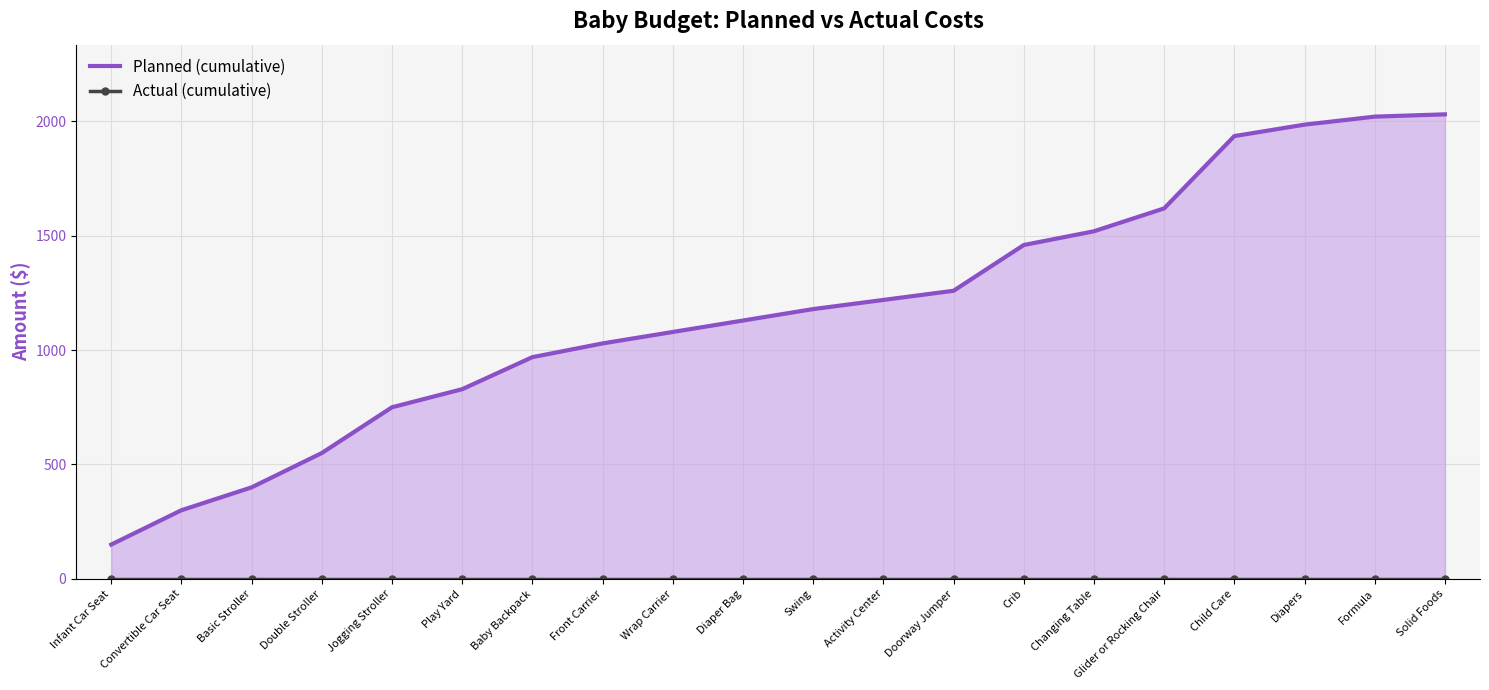

The Actual (cumulative) series shows 0 at Play Yard. True or false?

True